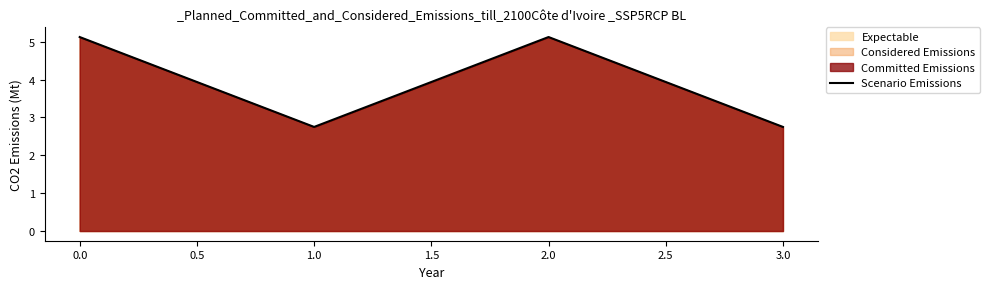

Does the chart display data point markers on the line(s)?

No